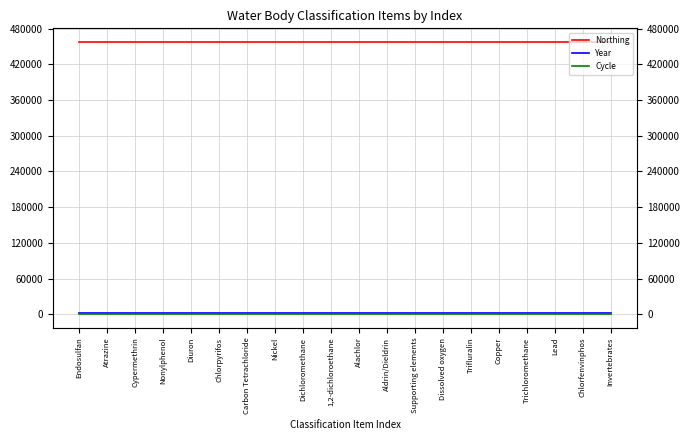

What is the sum of all Cycle values?

60